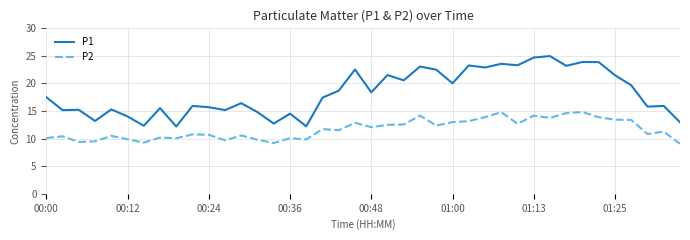

How many lines are shown in the chart?

2